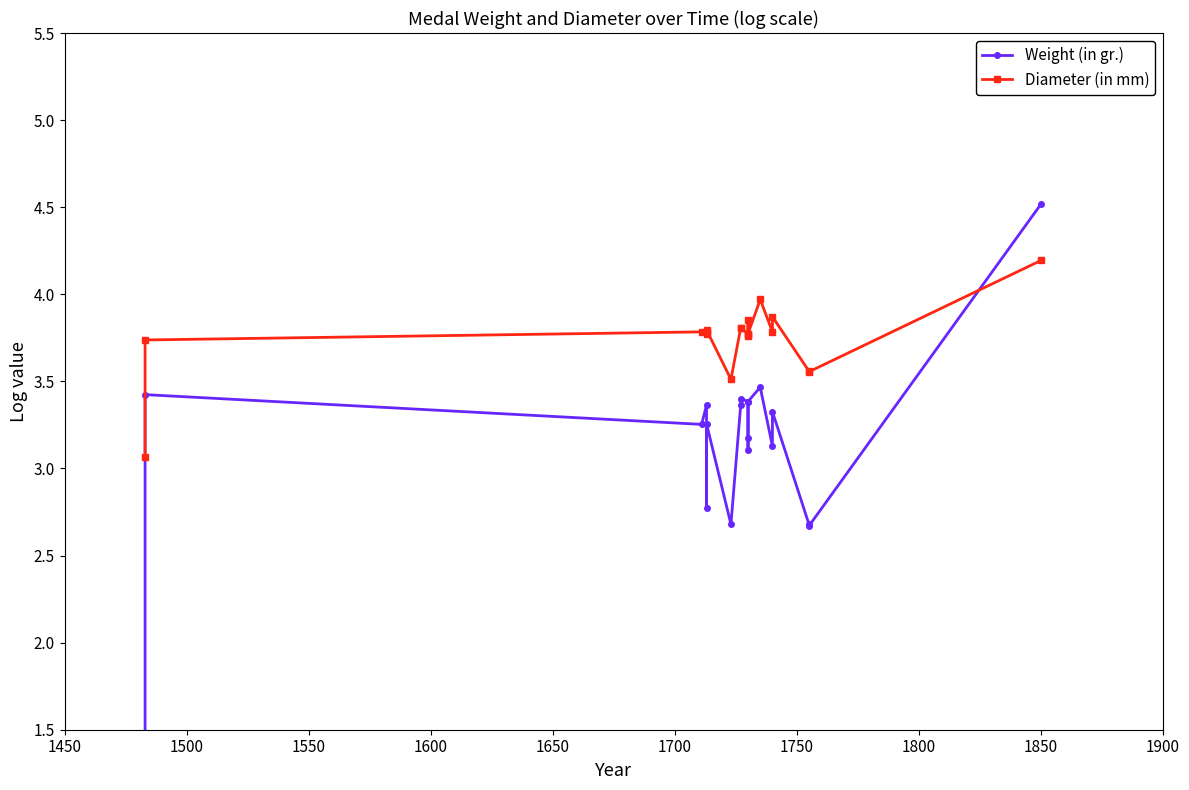

Reading left to right, transcribe all the data shown in this chart.

Weight (in gr.): 1.3	3.4	3.3	3.4	2.8	3.3	2.7	3.4	3.4	3.4	3.2	3.1	3.4	3.5	3.1	3.3	2.7	2.7	4.5
Diameter (in mm): 3.1	3.7	3.8	3.8	3.8	3.8	3.5	3.8	3.8	3.8	3.9	3.8	3.8	4.0	3.8	3.9	3.6	3.6	4.2